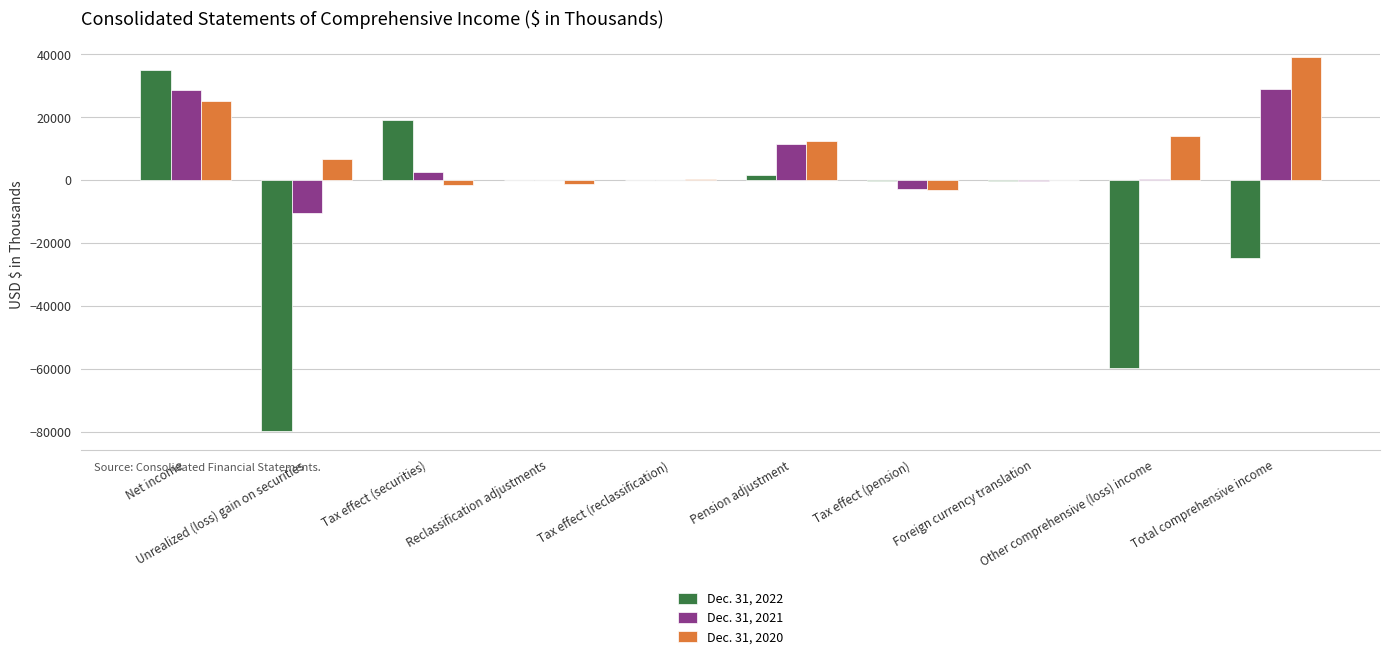

The Dec. 31, 2022 series shows 34904 at Net income. True or false?

True